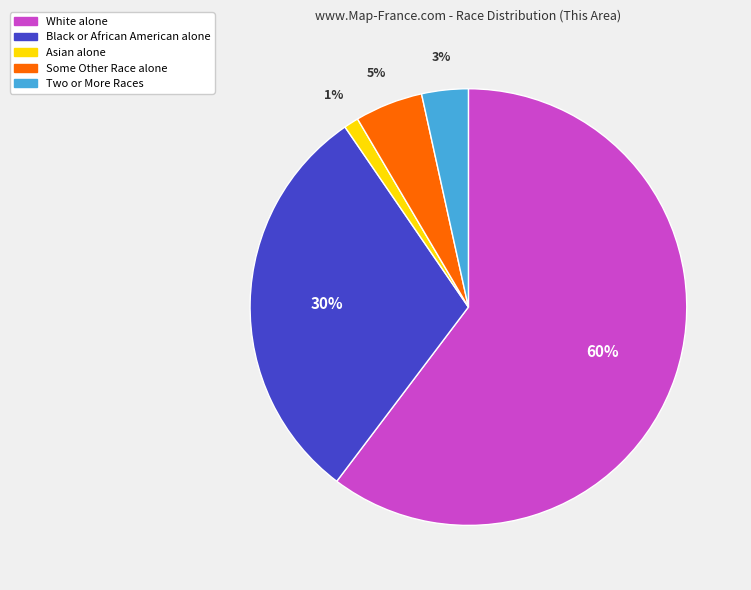

To the nearest percent, what is the average slice percentage?

20%